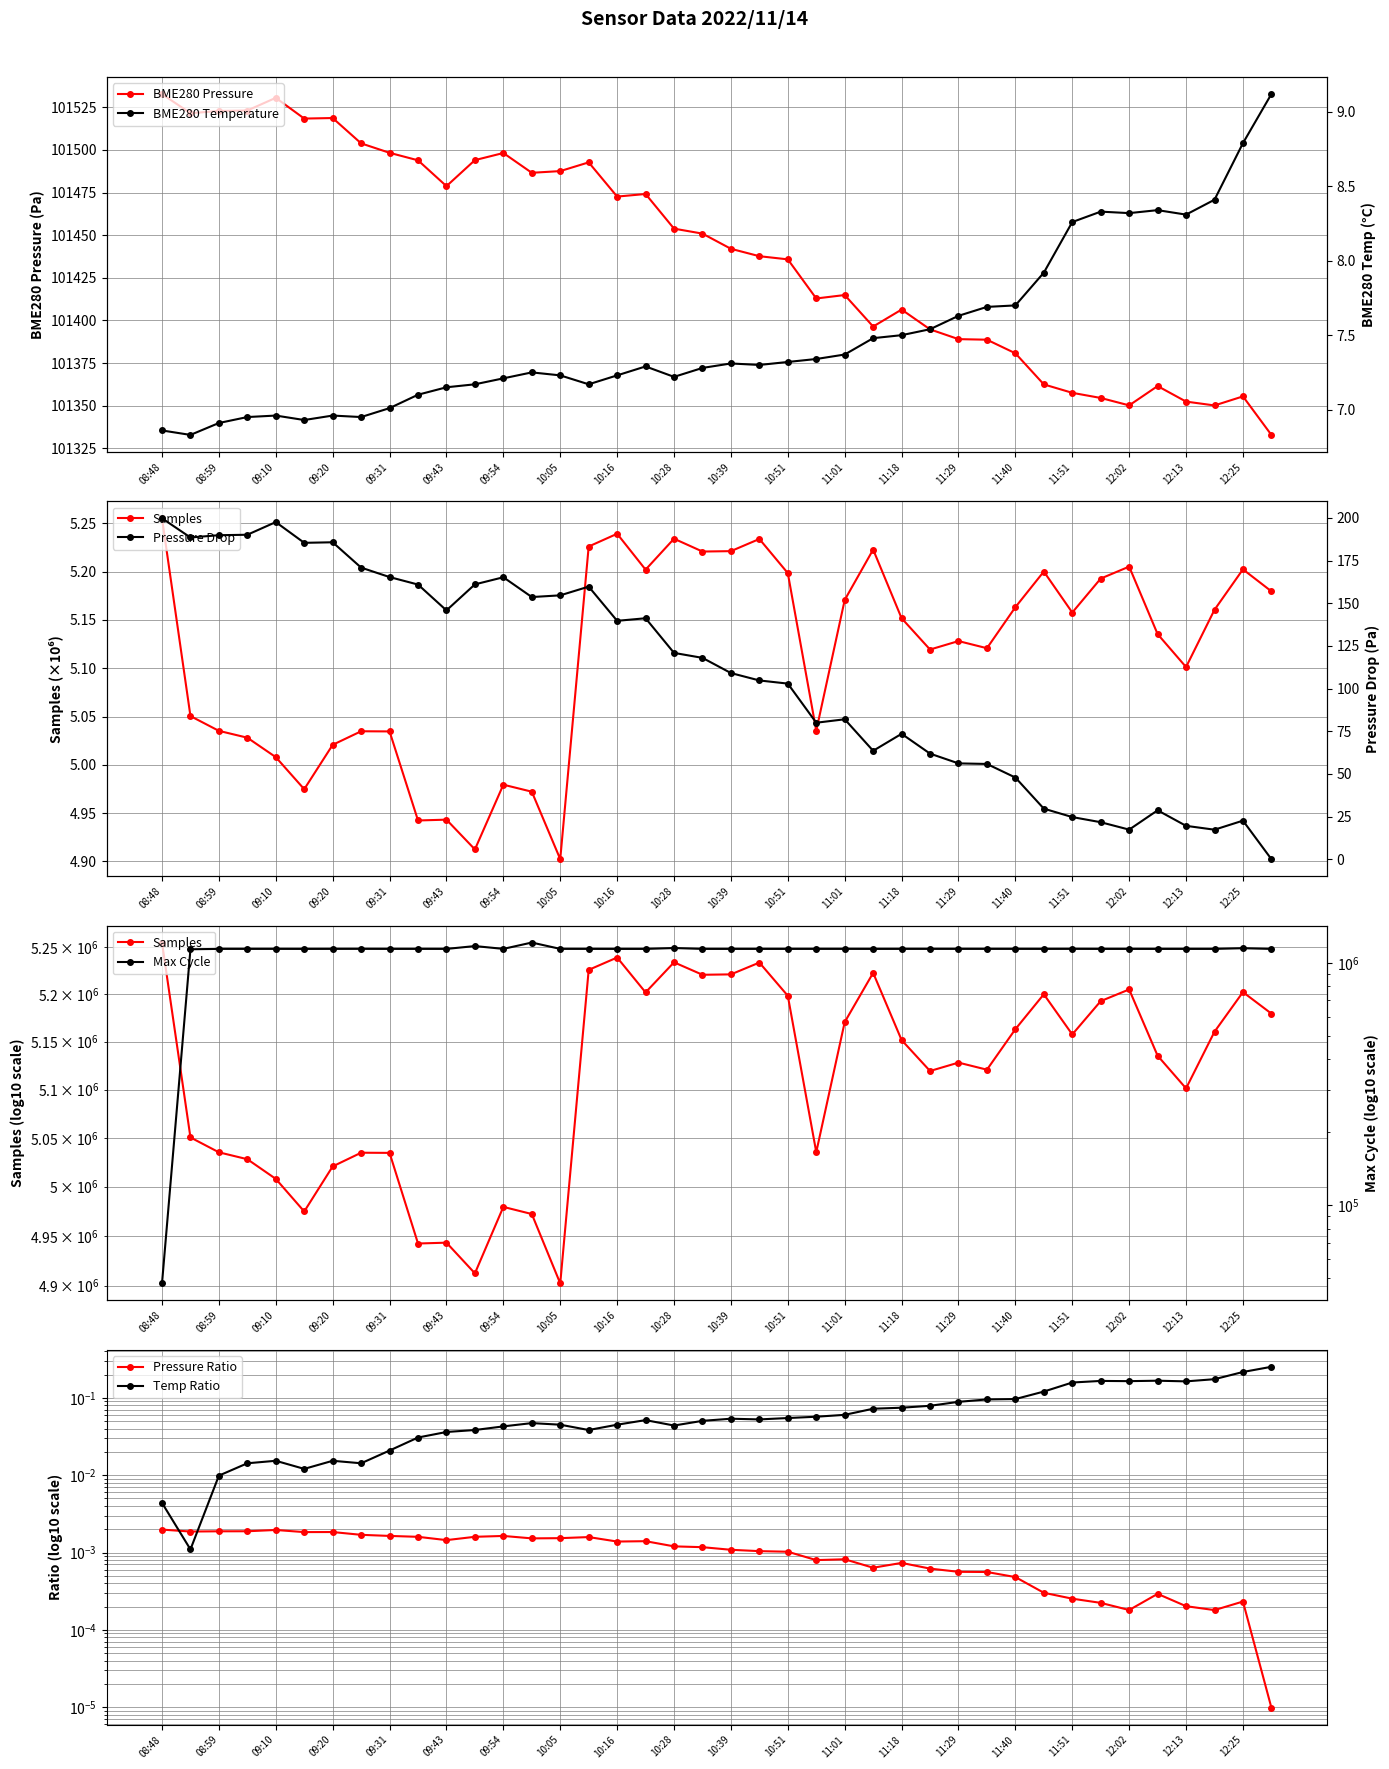

What value does the Samples series have at 10:56?

5.0